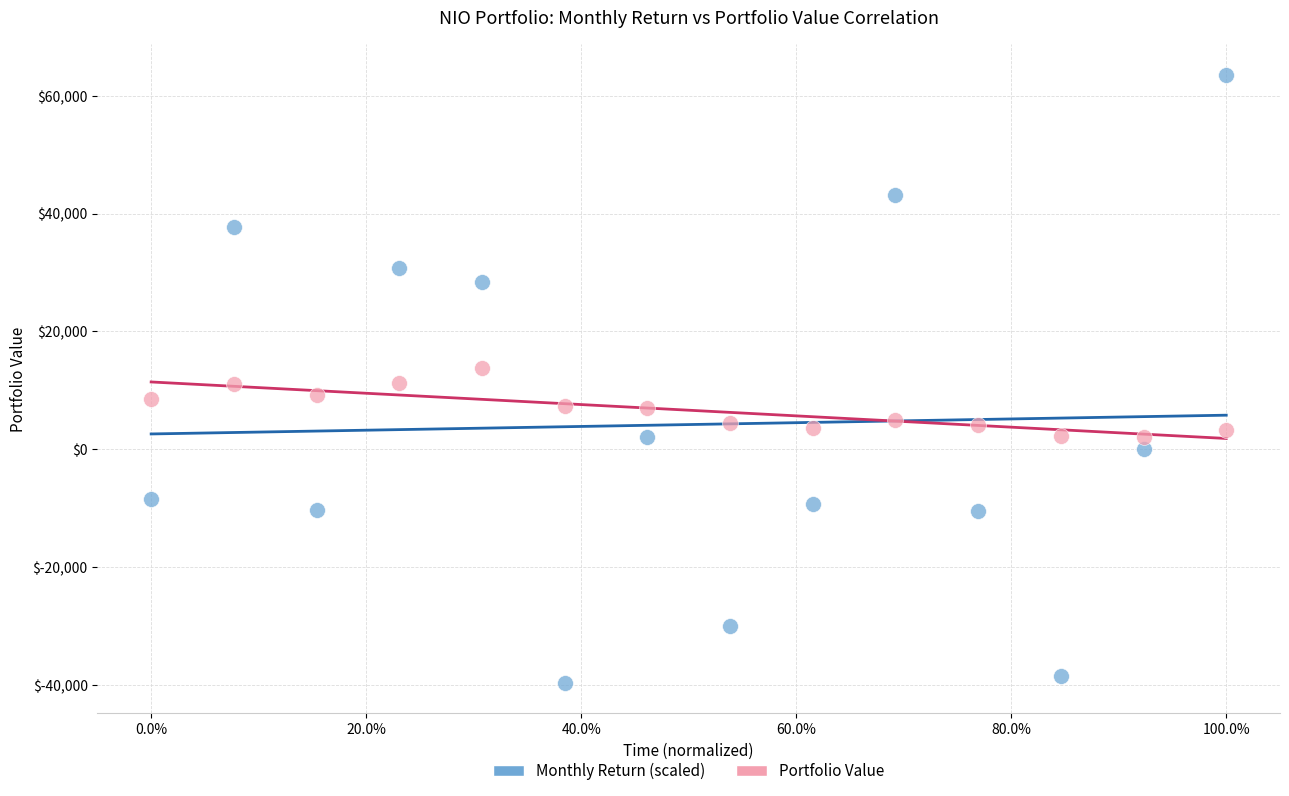

Which series has the widest spread of Y values?

Monthly Return (scaled)